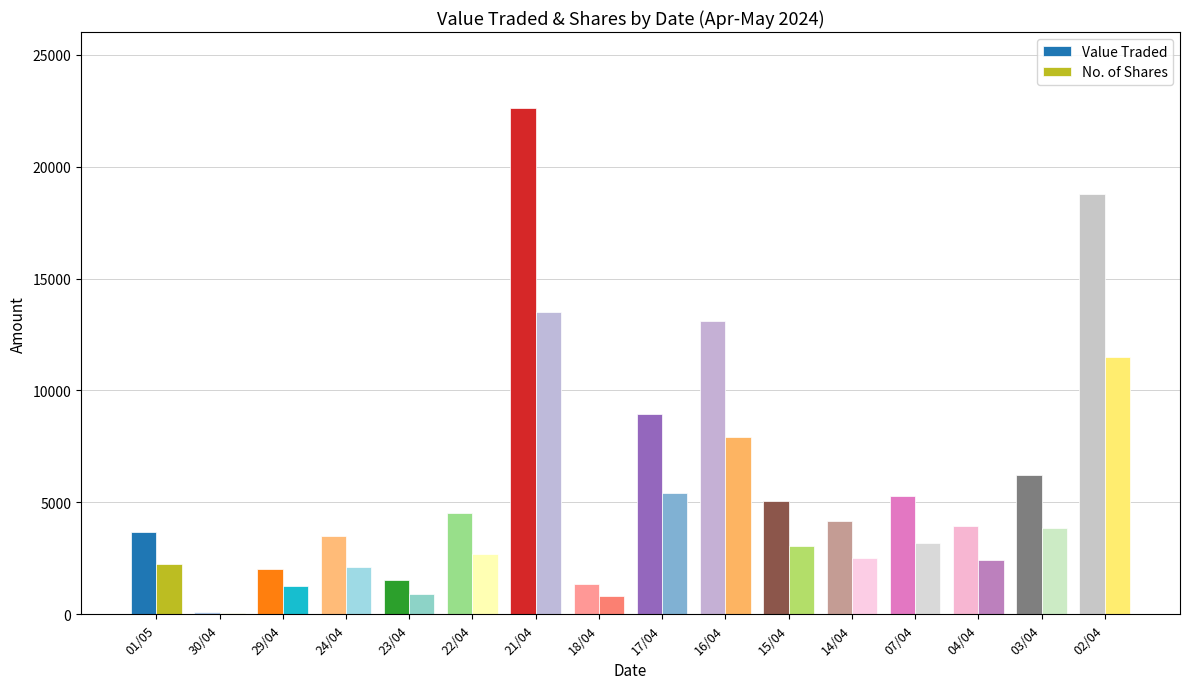

Where is No. of Shares nearest to the value 6781?

16/04